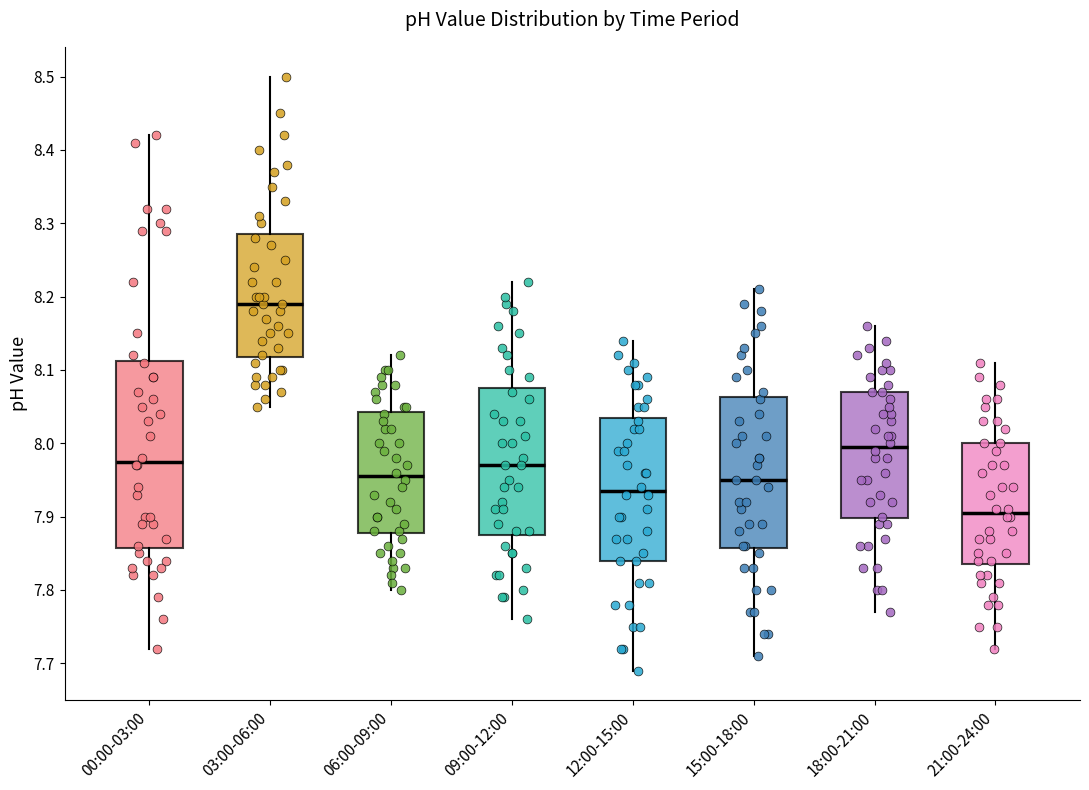

Reading left to right, read every box against the y-axis: the position of its median line, the range the box covers, and the ends of its whiskers. The values are not printed on the chart, so give them approximately, as read against the axis.

00:00-03:00: median 7.98, box 7.86 to 8.11, whiskers 7.72 to 8.42
03:00-06:00: median 8.19, box 8.12 to 8.29, whiskers 8.05 to 8.50
06:00-09:00: median 7.96, box 7.88 to 8.04, whiskers 7.80 to 8.12
09:00-12:00: median 7.97, box 7.88 to 8.08, whiskers 7.76 to 8.22
12:00-15:00: median 7.94, box 7.84 to 8.04, whiskers 7.69 to 8.14
15:00-18:00: median 7.95, box 7.86 to 8.06, whiskers 7.71 to 8.21
18:00-21:00: median 8.00, box 7.90 to 8.07, whiskers 7.77 to 8.16
21:00-24:00: median 7.91, box 7.84 to 8.00, whiskers 7.72 to 8.11